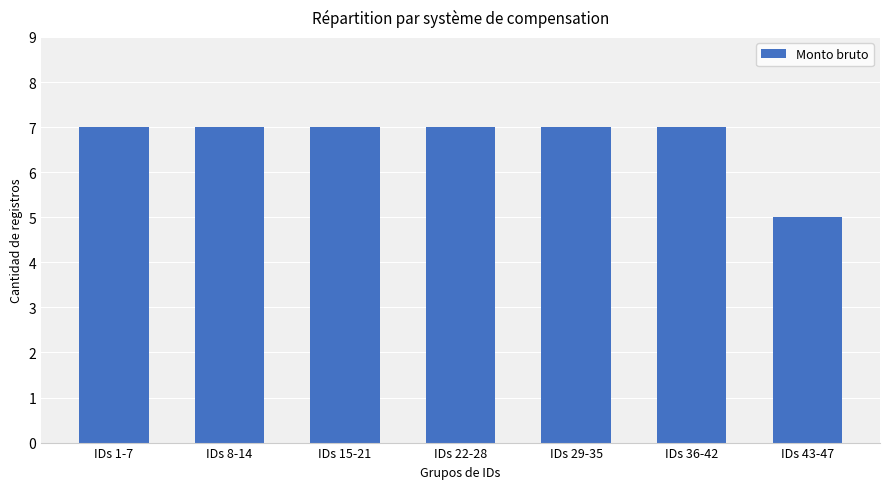

Is it true that the value at IDs 1-7 is 13?

False